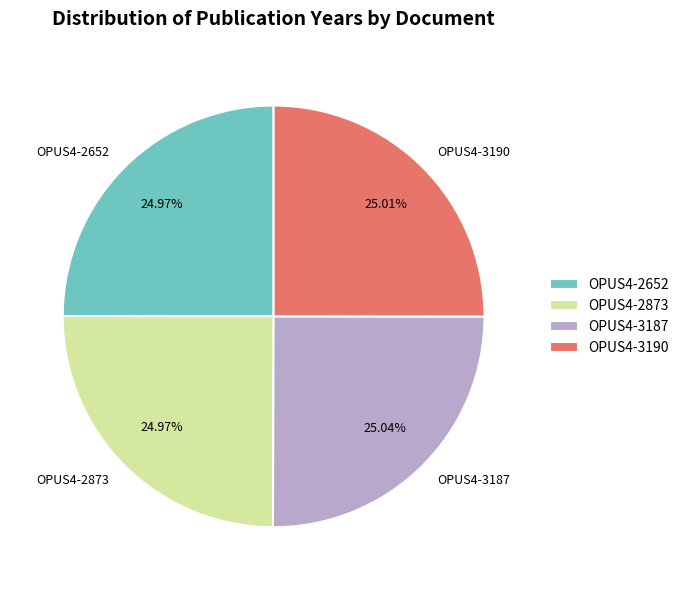

How many segments does this pie chart have?

4